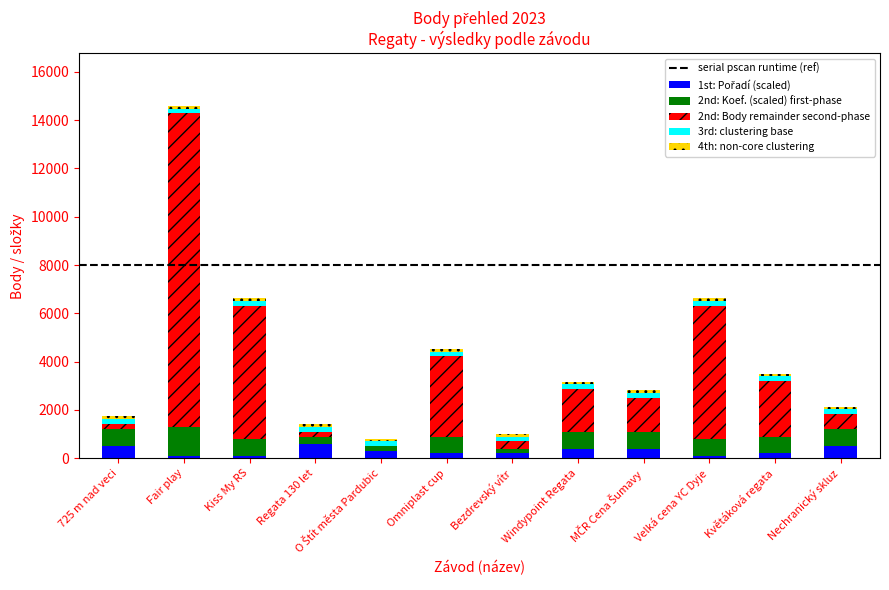

Are the bars horizontal?

No